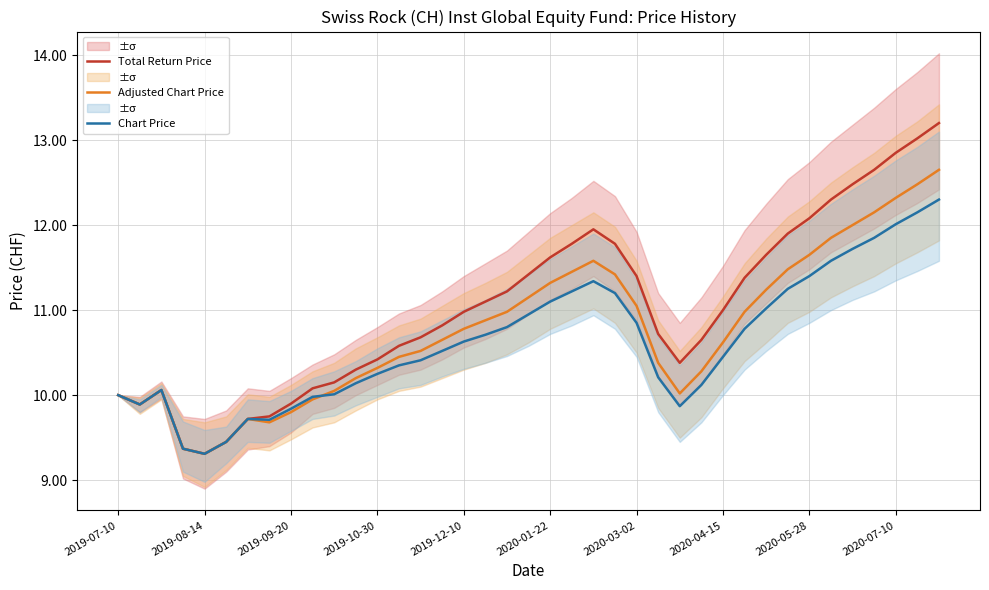

True or false: Chart Price and Total Return Price intersect in this chart.

False